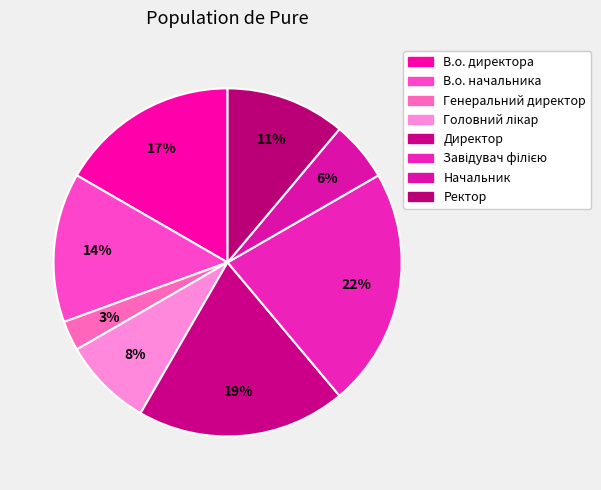

Which category has the biggest portion of the pie?

Завідувач філією